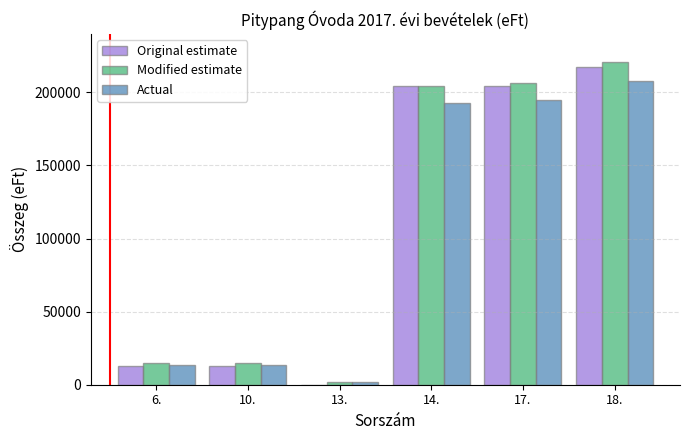

Is the value of Original estimate at 10. greater than the value of Actual at 17.?

No